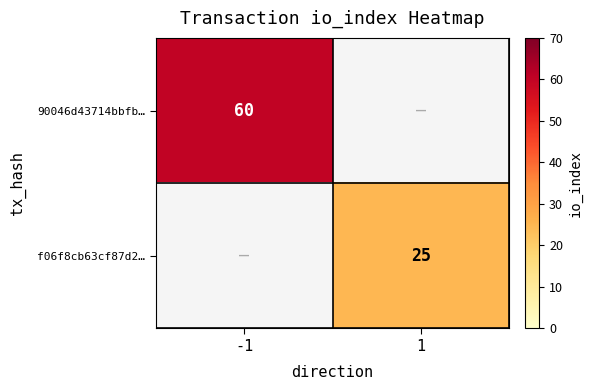

The f06f8cb63cf87d2… series shows 7.8 at 1. True or false?

False